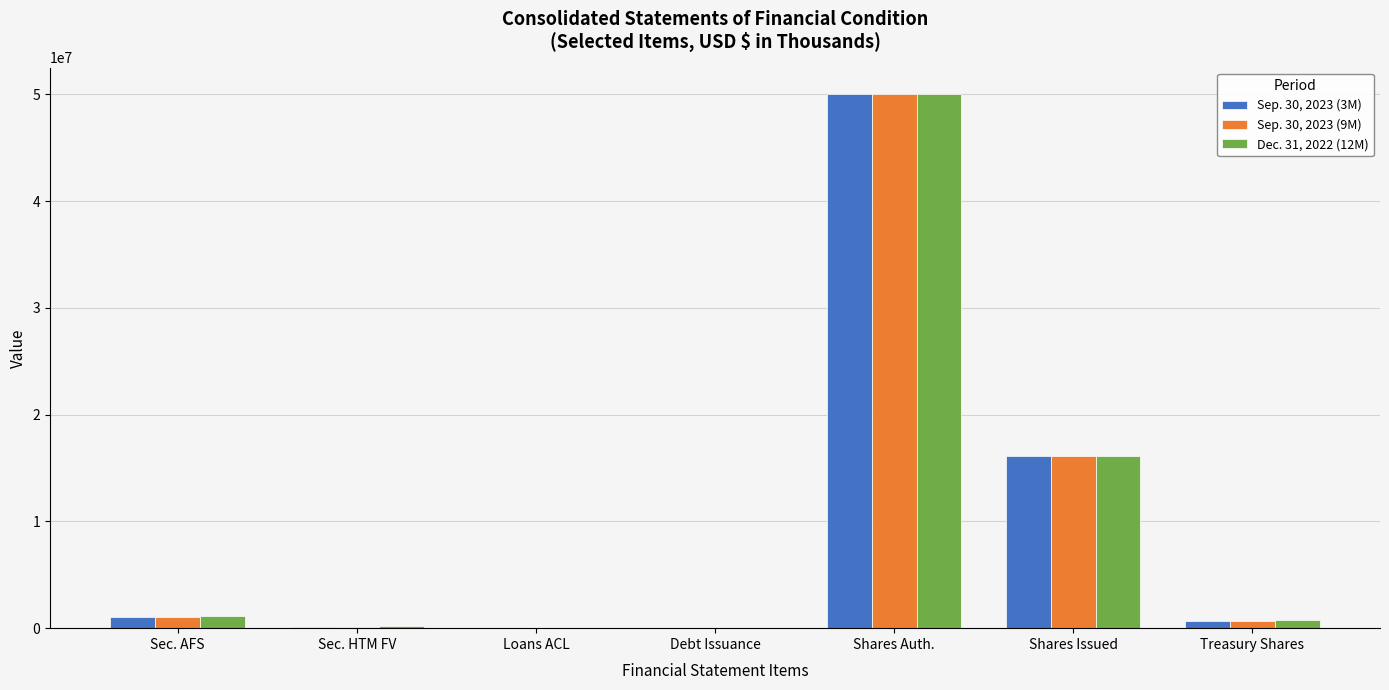

At which label does Dec. 31, 2022 (12M) first exceed 759555?

Sec. AFS